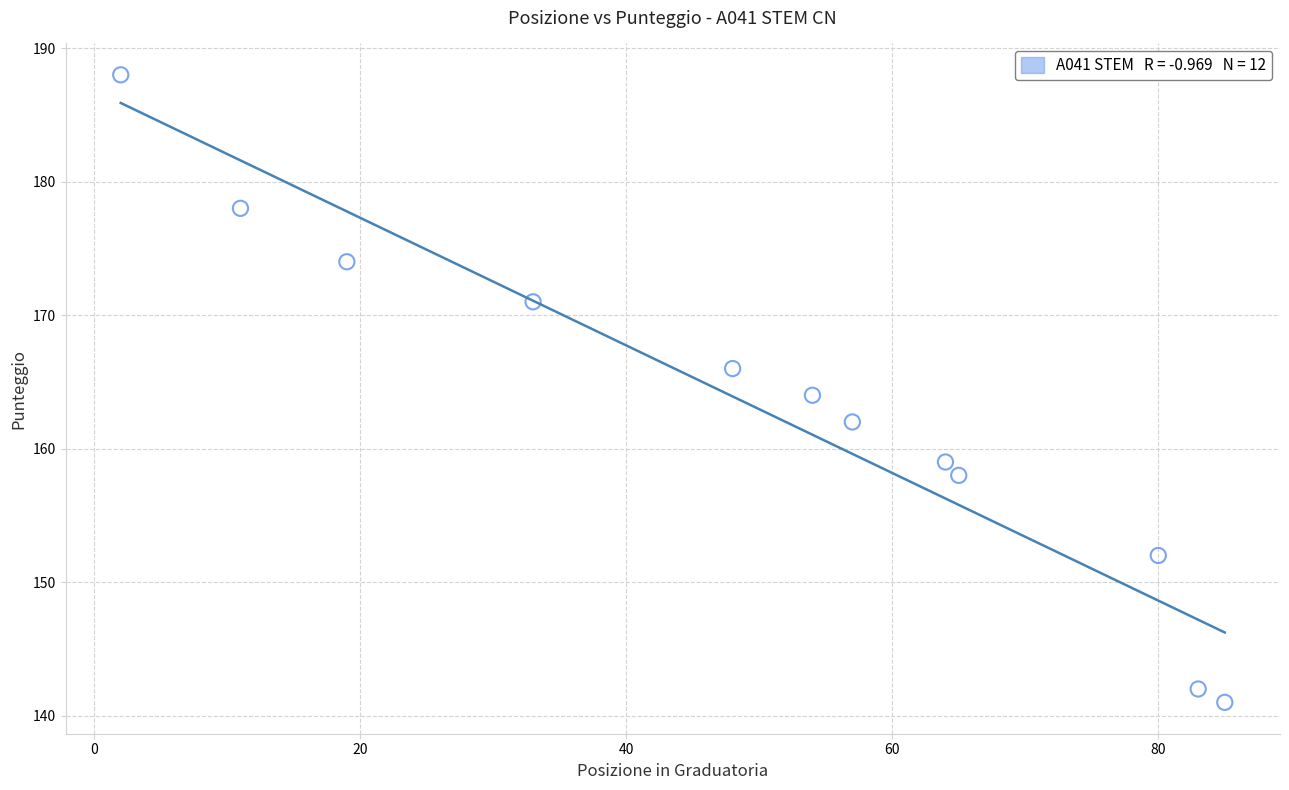

What is the average X value?

50